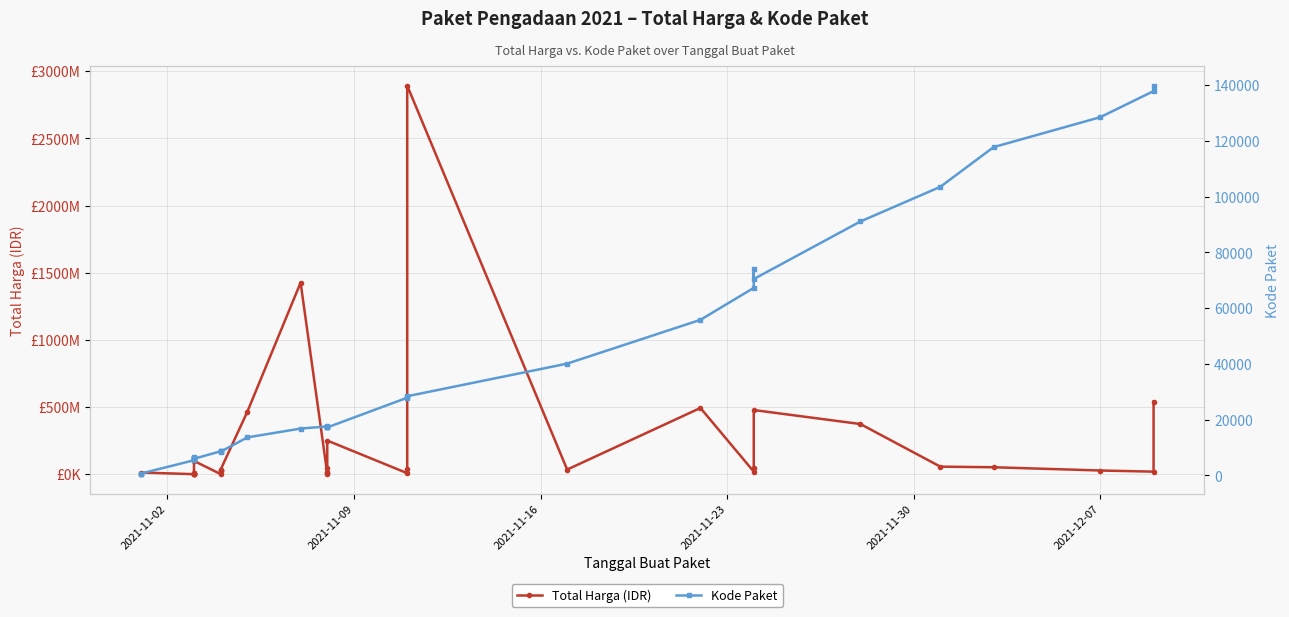

What is the difference between the second highest and second lowest values in the Total Harga (IDR) series?

1425685900